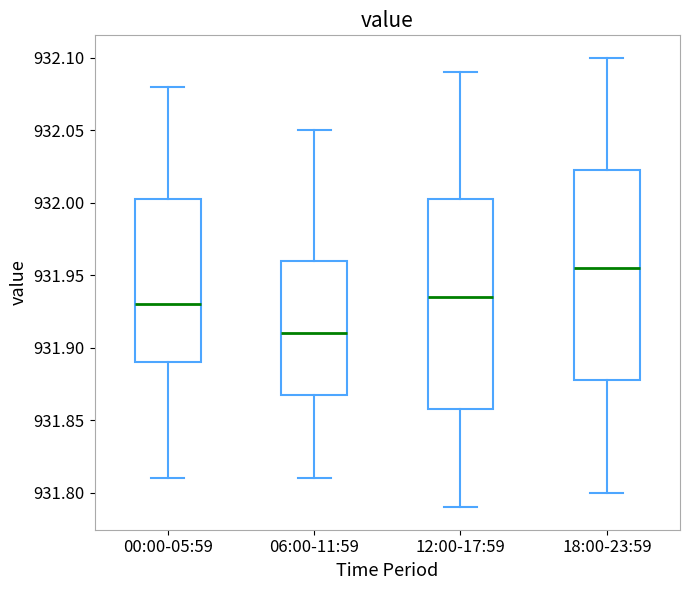

Reading left to right, transcribe this box plot: for each box, give where its median line is, the range the box spans, and where its two whiskers end, as read against the y-axis. The values are not printed on the chart, so give them approximately, as read against the axis.

00:00-05:59: median 931.930, box 931.890 to 932.005, whiskers 931.810 to 932.080
06:00-11:59: median 931.910, box 931.870 to 931.960, whiskers 931.810 to 932.050
12:00-17:59: median 931.935, box 931.860 to 932.005, whiskers 931.790 to 932.090
18:00-23:59: median 931.955, box 931.880 to 932.025, whiskers 931.800 to 932.100